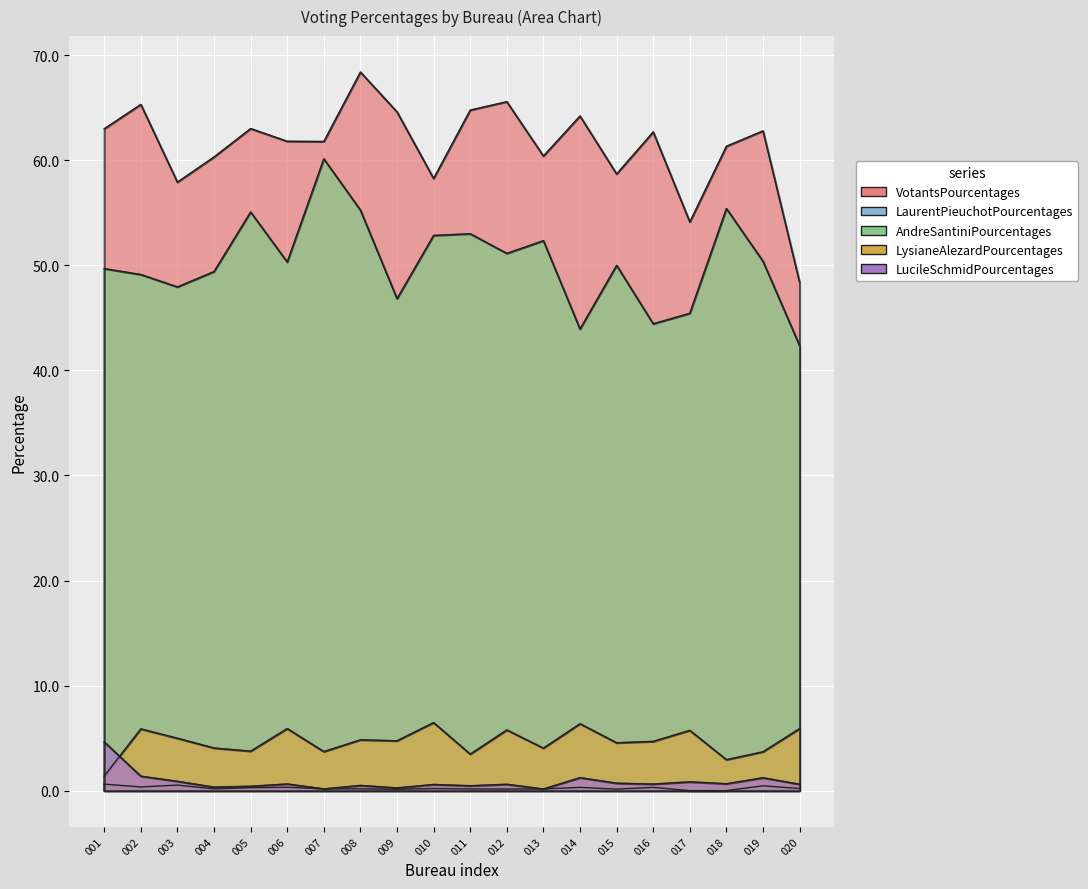

What is the difference between the second highest and minimum values in the LaurentPieuchotPourcentages series?

0.5